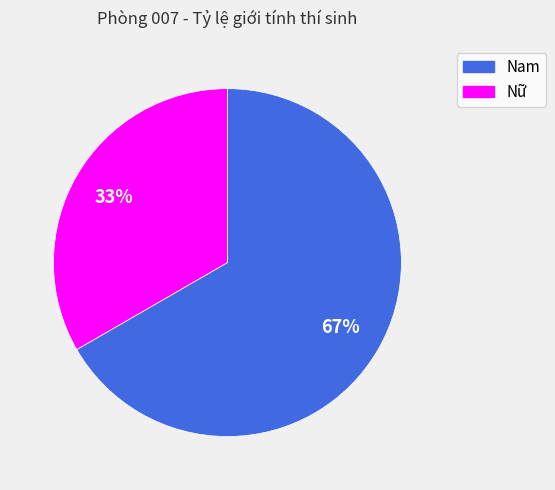

True or false: Nữ accounts for 33% of the total.

True